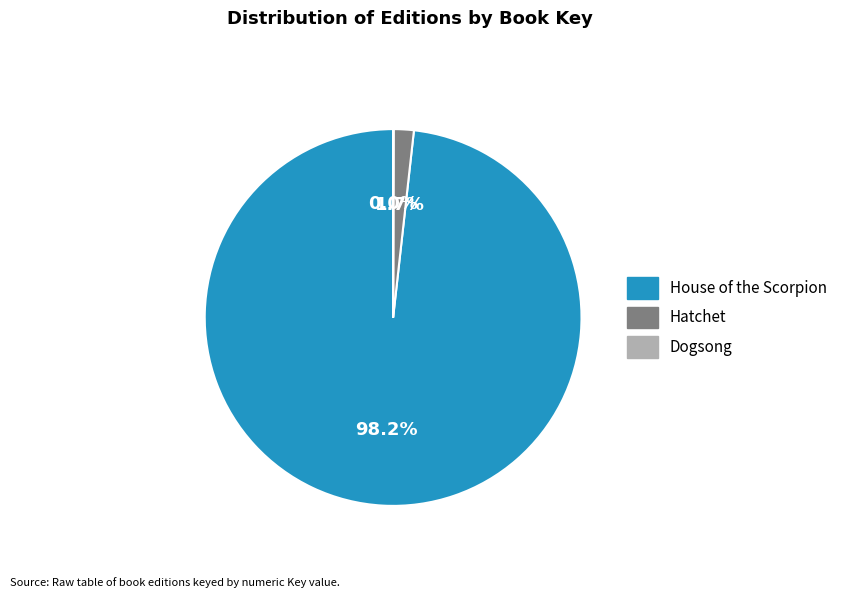

Which category has the biggest portion of the pie?

House of the Scorpion